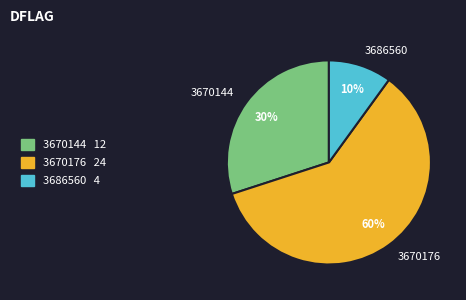

How many slices are in this pie chart?

3